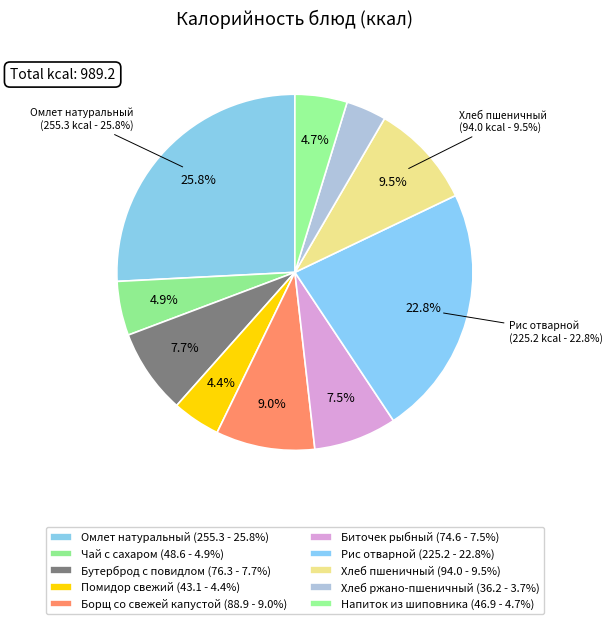

What is the change in value from Бутерброд с повидлом to Хлеб ржано-пшеничный?

-40.1